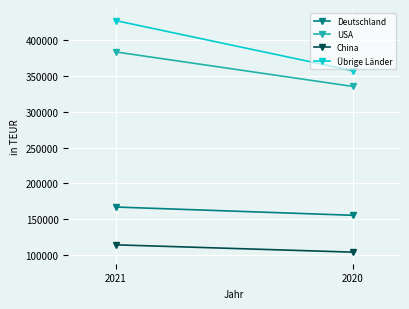

What is the difference between the maximum and minimum values in the USA series?

48111